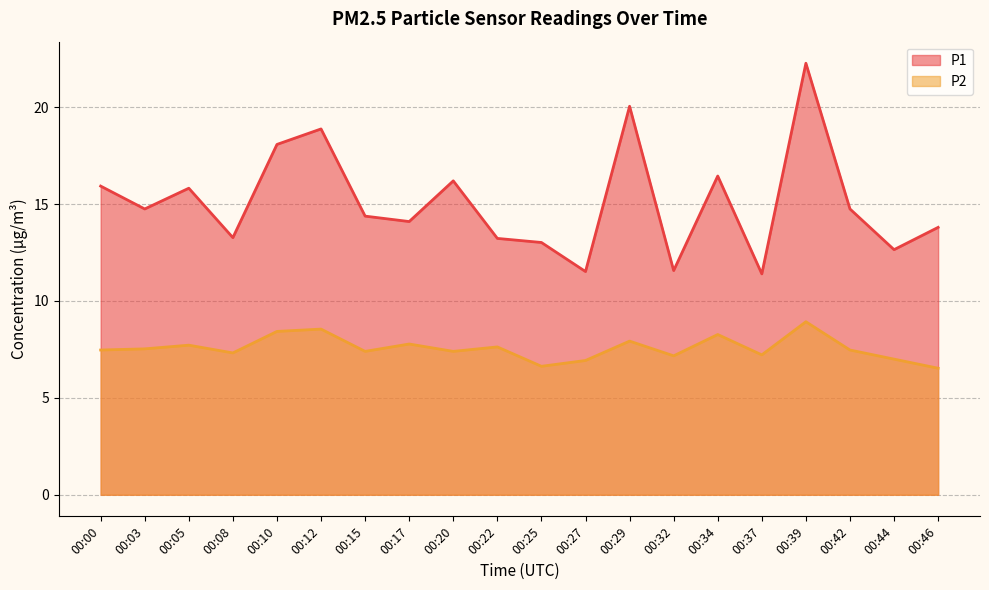

Reading left to right, transcribe all the data shown in this chart.

P1: 15.9	14.8	15.8	13.3	18.1	18.9	14.4	14.1	16.2	13.2	13.0	11.5	20.1	11.6	16.4	11.4	22.3	14.8	12.7	13.8
P2: 7.5	7.5	7.7	7.3	8.4	8.6	7.4	7.8	7.4	7.6	6.6	6.9	7.9	7.2	8.3	7.2	8.9	7.5	7.0	6.5